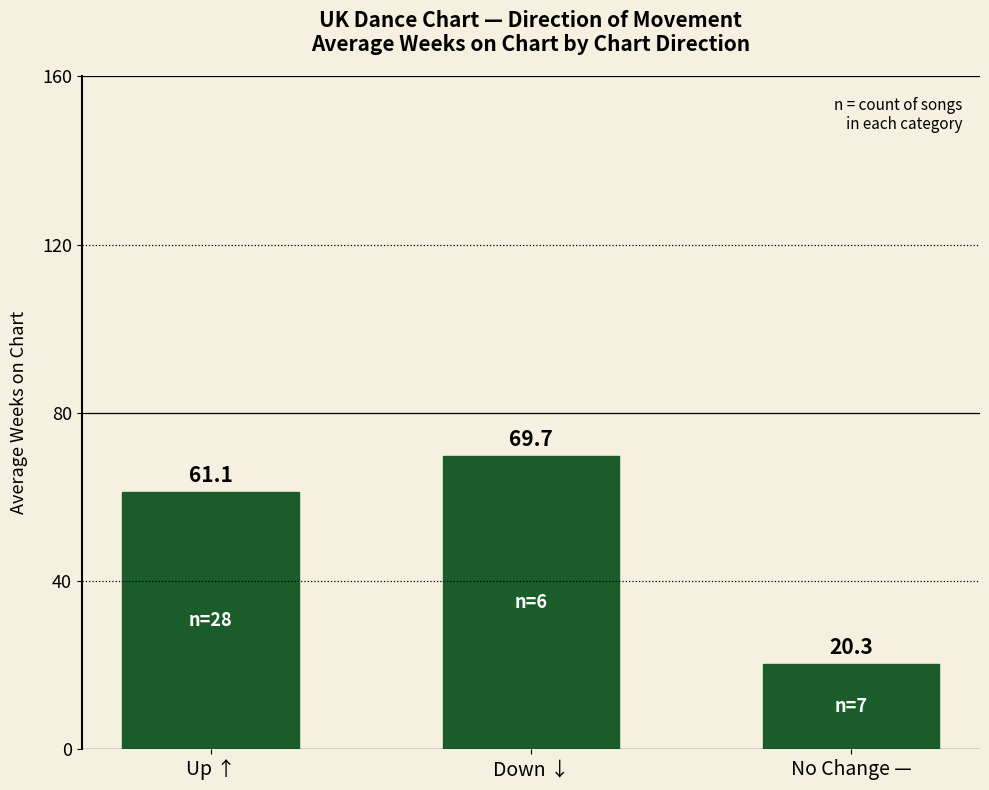

True or false: the data shows 31.6 at No Change —.

False